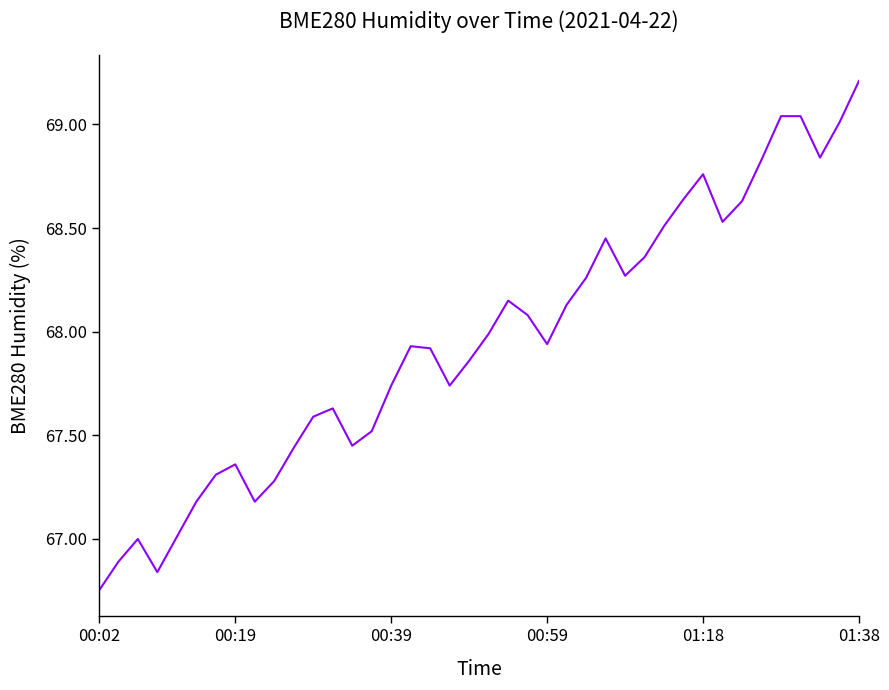

What is the difference between the maximum and minimum values?

2.5